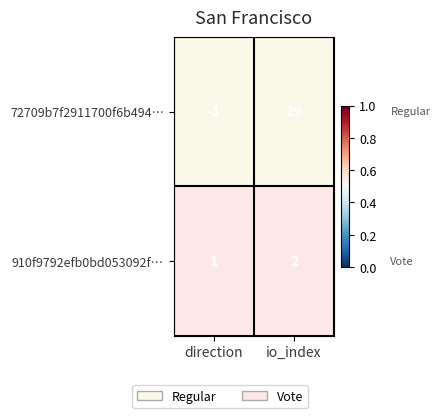

Rank the series by their maximum value, from lowest to highest.

910f9792efb0bd053092f…, 72709b7f2911700f6b494…